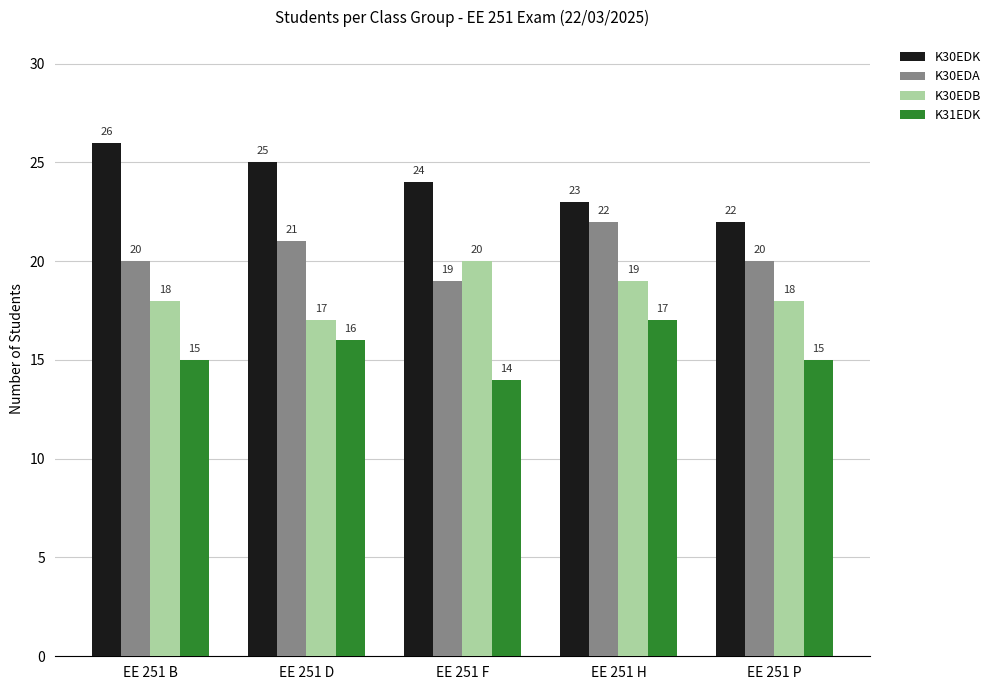

What is the lowest value of the K30EDK series?

22